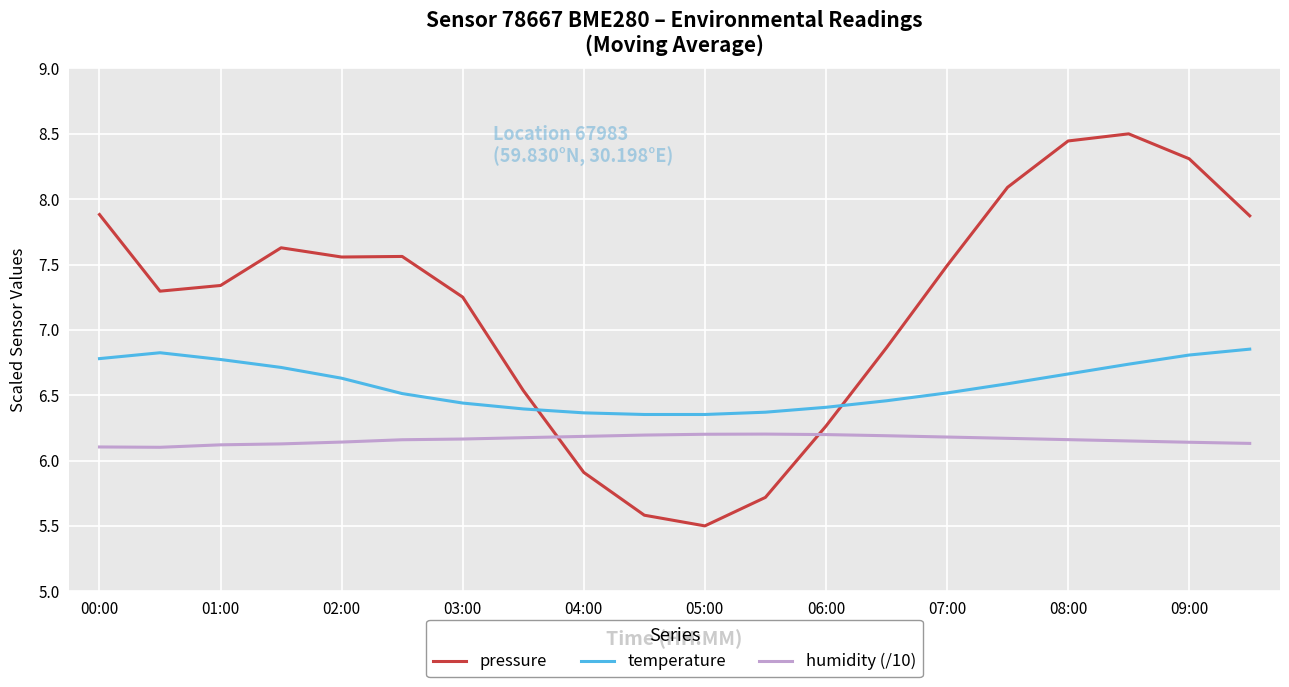

What is the maximum value for pressure?

8.5